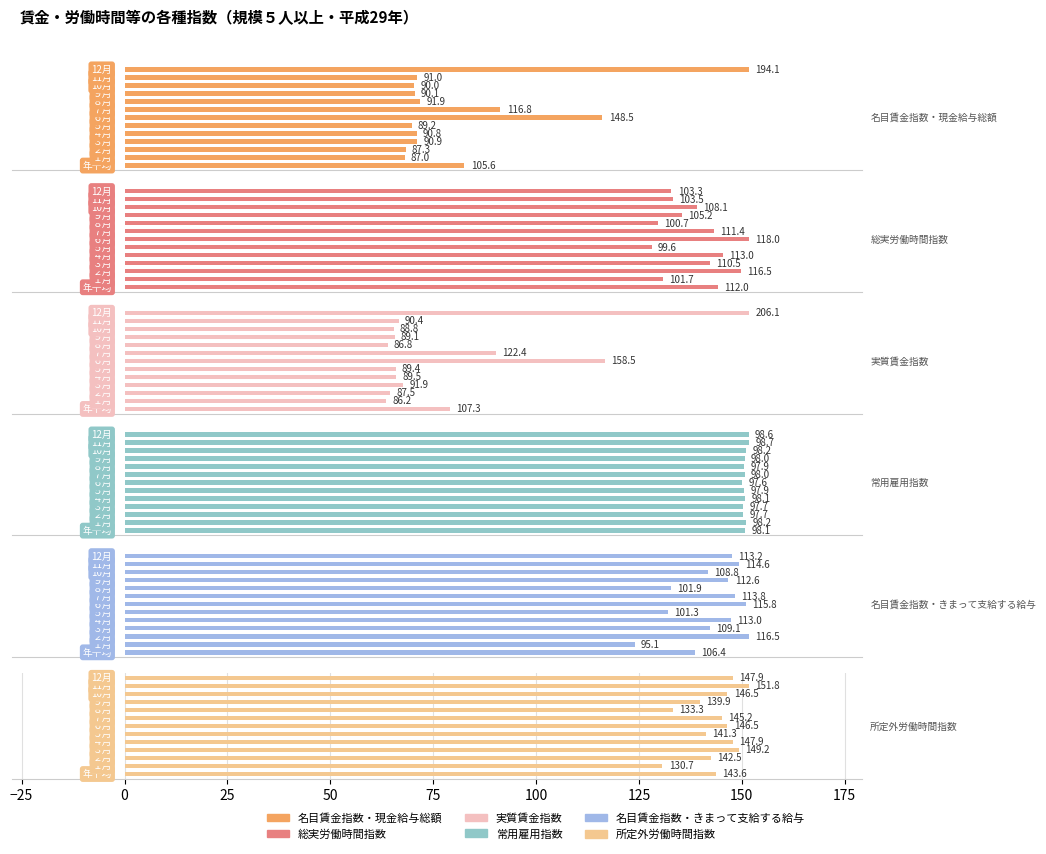

What is the total value across all series at 8?

612.5